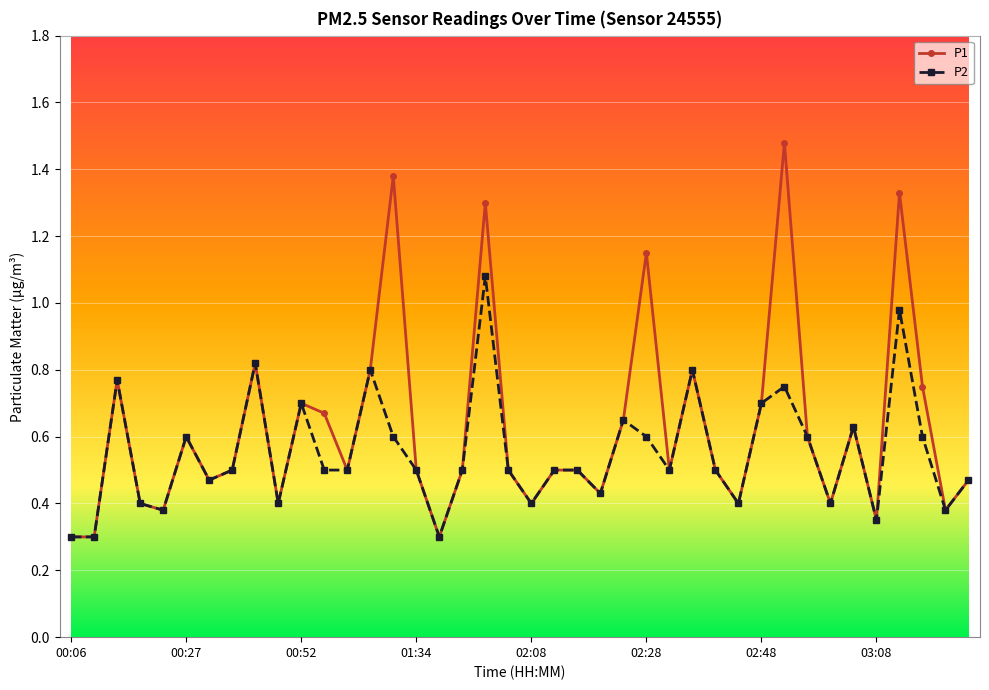

Which series has the largest total across all categories?

P1